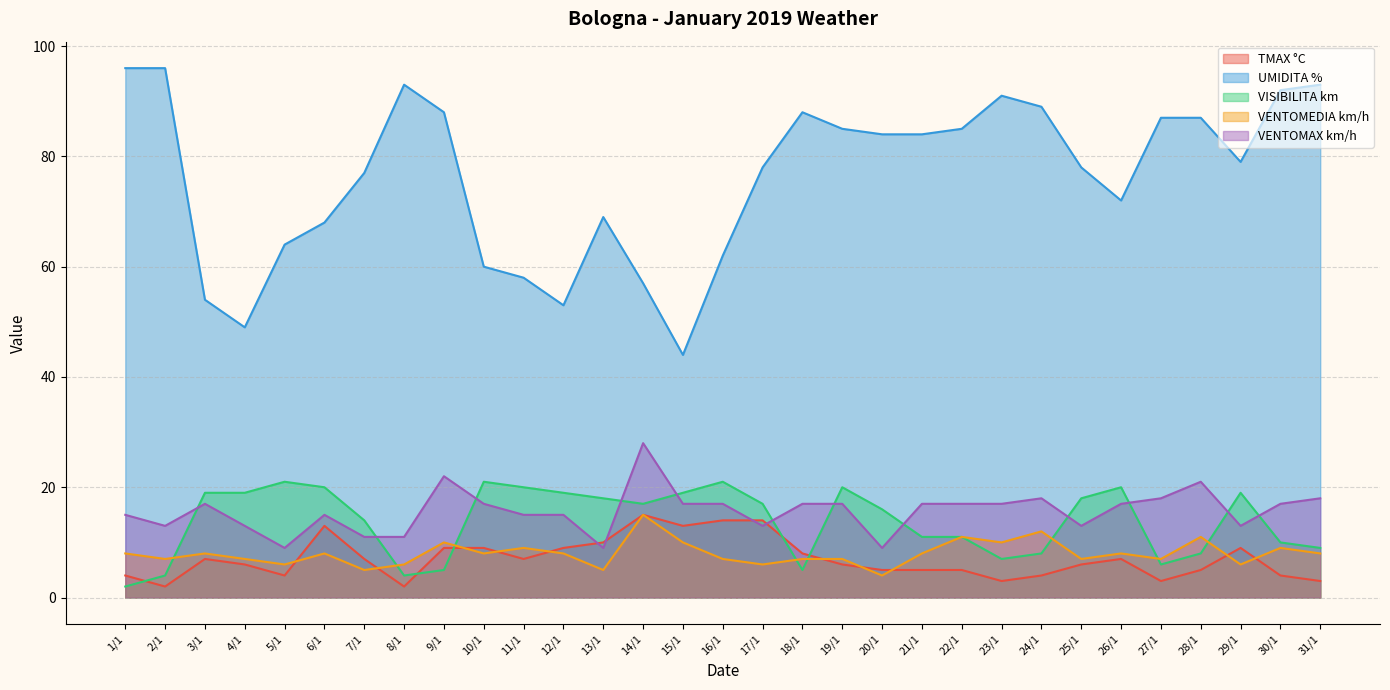

True or false: VISIBILITA km and TMAX °C cross at least once.

True